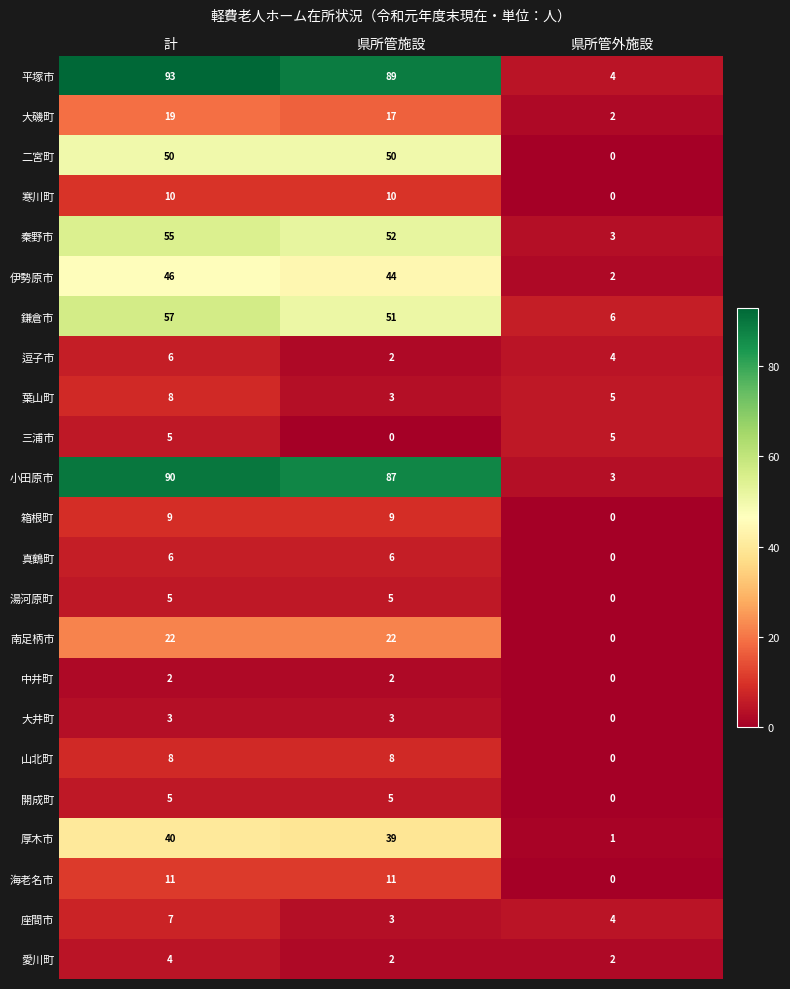

List the labels in order of 平塚市 value, smallest first.

県所管外施設, 県所管施設, 計